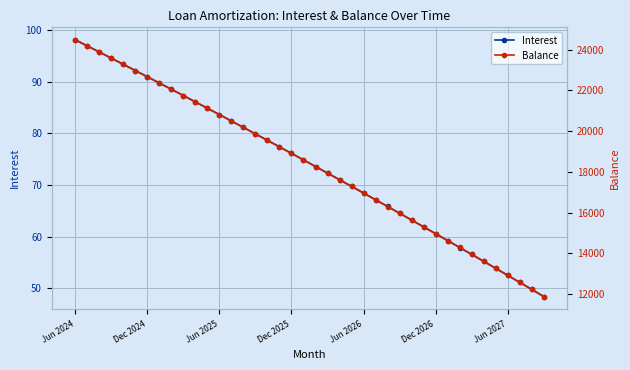

At which label does Balance first exceed 18587?

Jun 2024